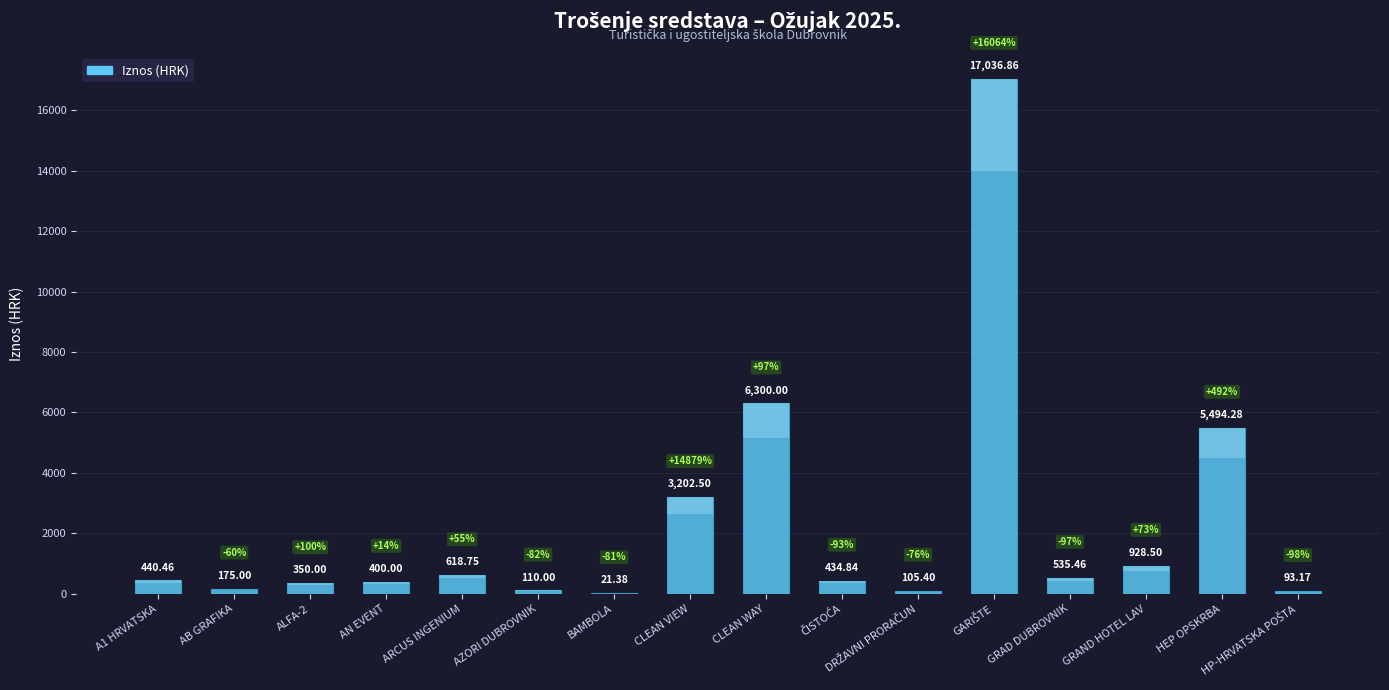

What is the average value?

2265.4